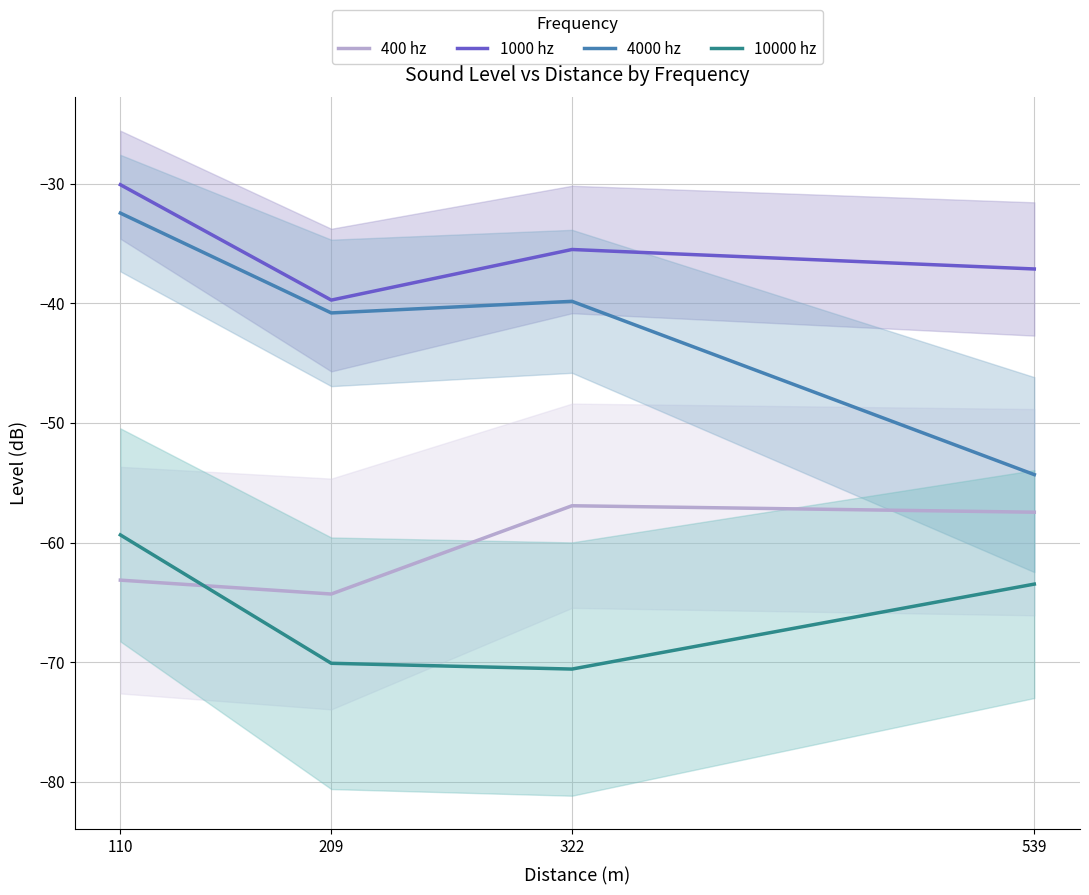

True or false: 400 hz and 4000 hz intersect in this chart.

False